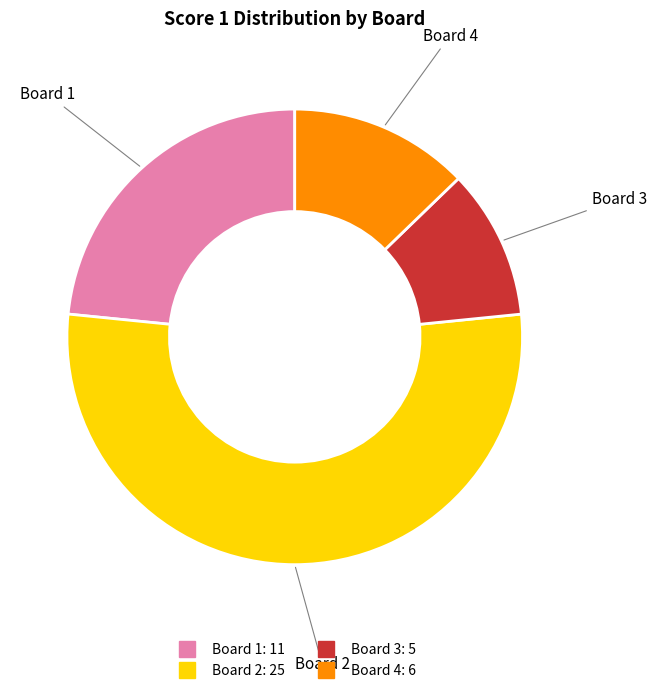

Does any single category account for the majority?

Yes